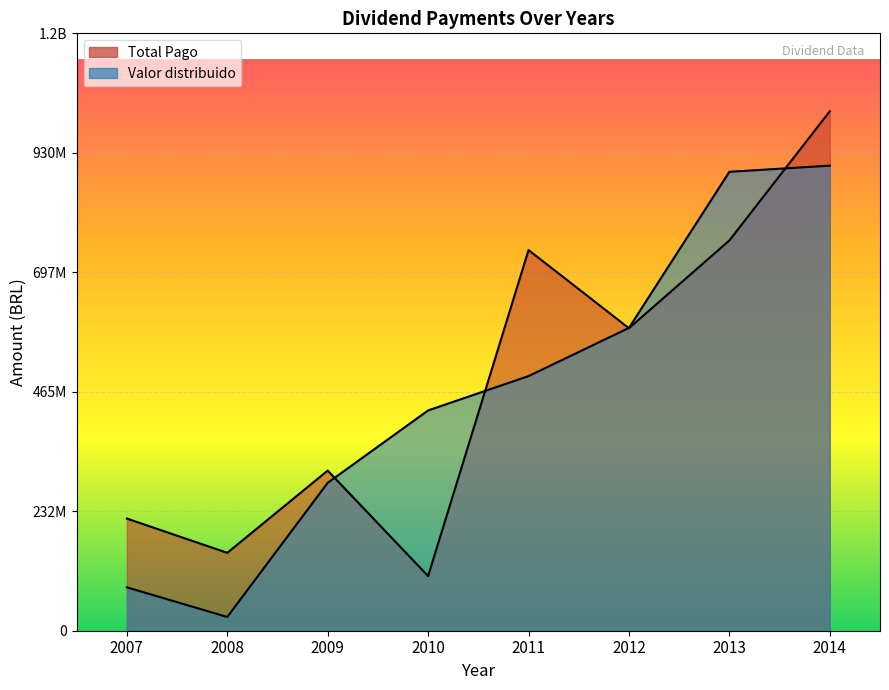

What is the maximum value for Total Pago?

1010666210.1